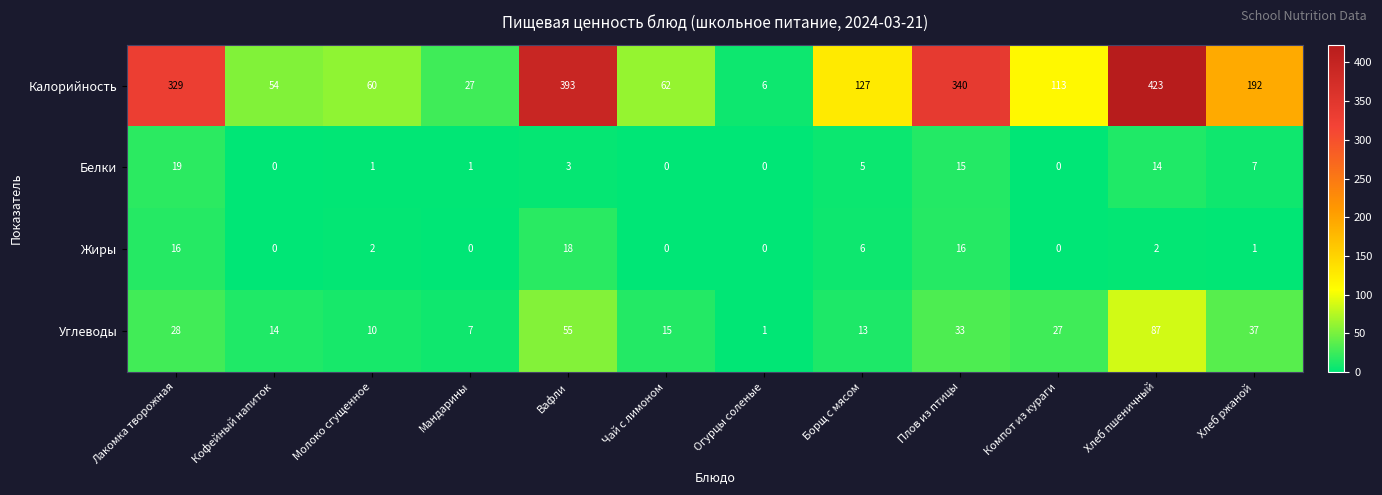

Is it true that Калорийность equals 100 at Молоко сгущенное?

False